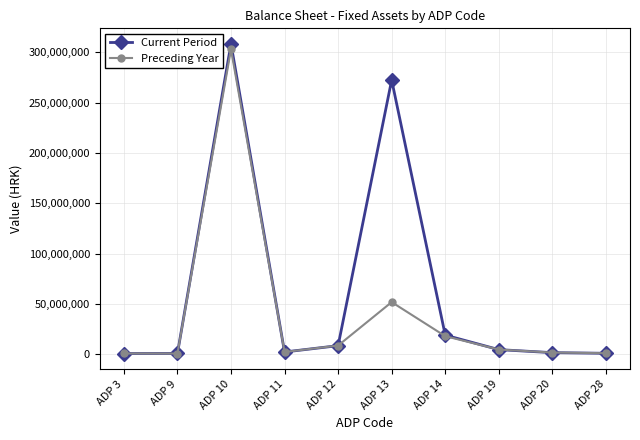

How many interior local peaks does the Current Period series have?

2